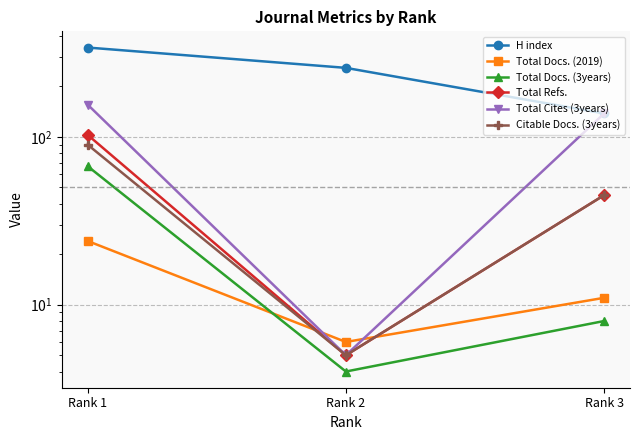

Which series has the largest range (max minus min)?

H index